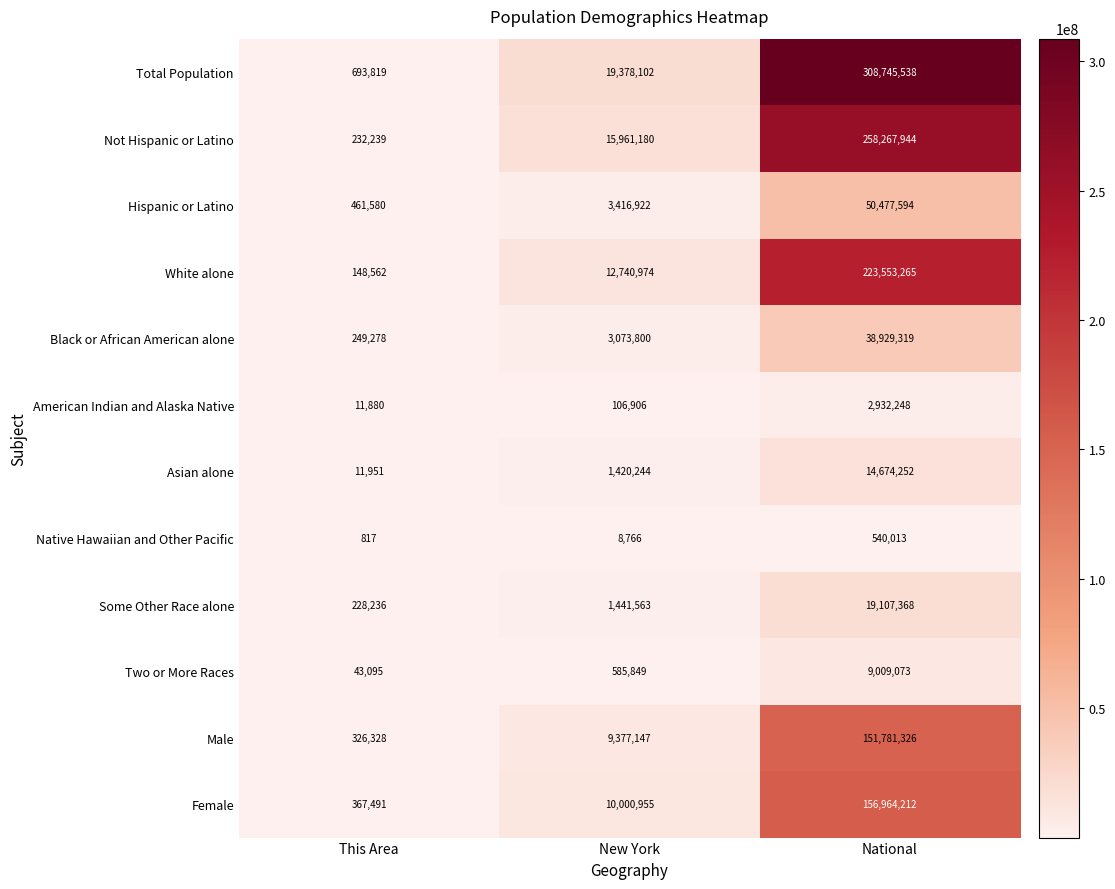

Which label corresponds to the smallest value in the chart?

This Area